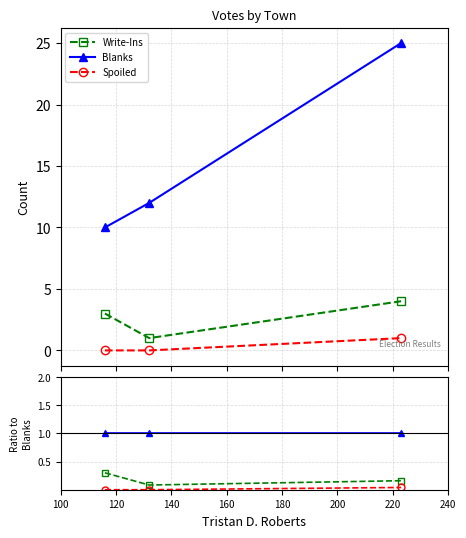

Between 120 and 140, which series saw the biggest shift?

Write-Ins